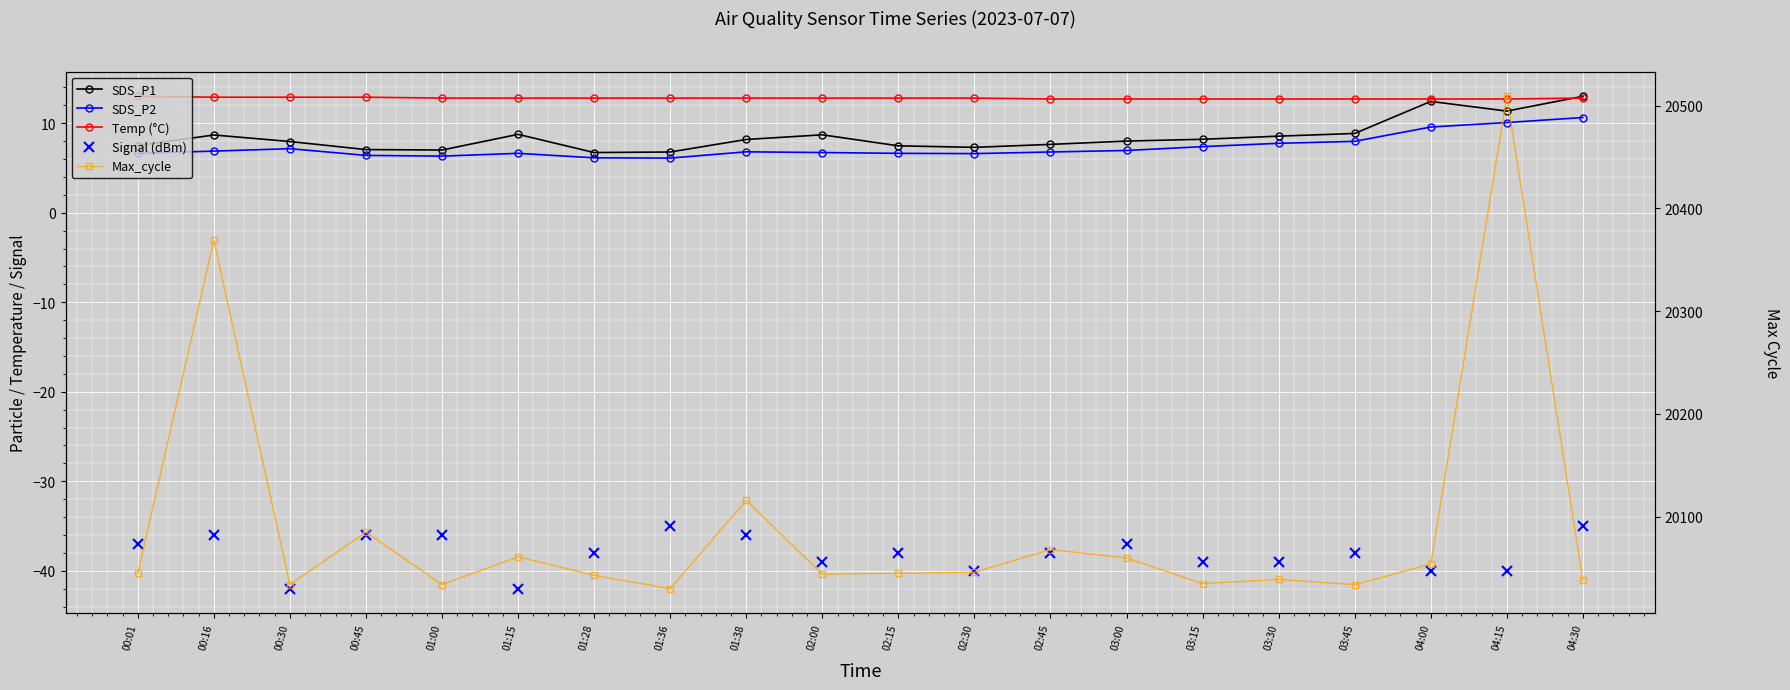

Reading left to right, list all the values displayed in this chart.

SDS_P1: 00:01=7.5	00:16=8.7	00:30=8.0	00:45=7.0	01:00=7.0	01:15=8.8	01:28=6.7	01:36=6.8	01:38=8.2	02:00=8.7	02:15=7.5	02:30=7.3	02:45=7.6	03:00=8.0	03:15=8.2	03:30=8.6	03:45=8.8	04:00=12.4	04:15=11.3	04:30=13.0
SDS_P2: 00:01=6.6	00:16=6.9	00:30=7.2	00:45=6.4	01:00=6.3	01:15=6.6	01:28=6.1	01:36=6.1	01:38=6.8	02:00=6.7	02:15=6.6	02:30=6.6	02:45=6.8	03:00=7.0	03:15=7.4	03:30=7.8	03:45=8.0	04:00=9.6	04:15=10.1	04:30=10.6
Temp (°C): 00:01=13.0	00:16=12.9	00:30=12.9	00:45=12.9	01:00=12.8	01:15=12.8	01:28=12.8	01:36=12.8	01:38=12.8	02:00=12.8	02:15=12.8	02:30=12.8	02:45=12.7	03:00=12.7	03:15=12.7	03:30=12.7	03:45=12.7	04:00=12.7	04:15=12.7	04:30=12.8
Signal (dBm): 00:01=-37.0	00:16=-36.0	00:30=-42.0	00:45=-36.0	01:00=-36.0	01:15=-42.0	01:28=-38.0	01:36=-35.0	01:38=-36.0	02:00=-39.0	02:15=-38.0	02:30=-40.0	02:45=-38.0	03:00=-37.0	03:15=-39.0	03:30=-39.0	03:45=-38.0	04:00=-40.0	04:15=-40.0	04:30=-35.0
Max_cycle: 00:01=20045.0	00:16=20369.0	00:30=20034.0	00:45=20085.0	01:00=20034.0	01:15=20061.0	01:28=20043.0	01:36=20030.0	01:38=20116.0	02:00=20044.0	02:15=20045.0	02:30=20046.0	02:45=20068.0	03:00=20060.0	03:15=20035.0	03:30=20039.0	03:45=20034.0	04:00=20054.0	04:15=20509.0	04:30=20038.0